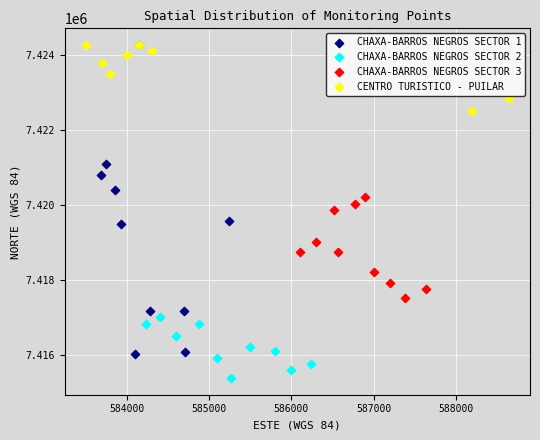

Which series contains the lowest Y value?

CHAXA-BARROS NEGROS SECTOR 2